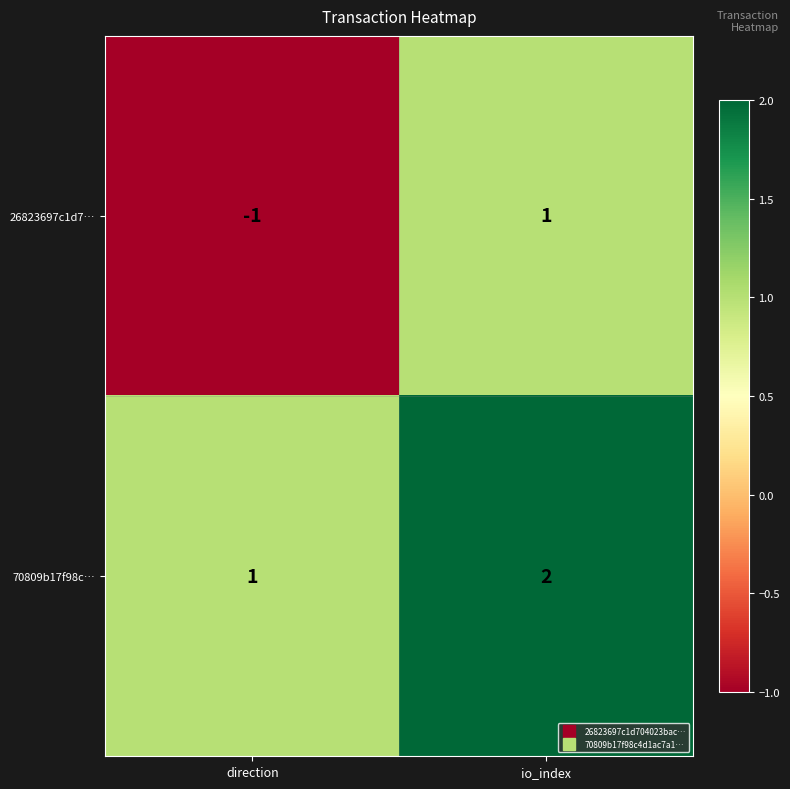

Which series has the largest range (max minus min)?

26823697c1d7…